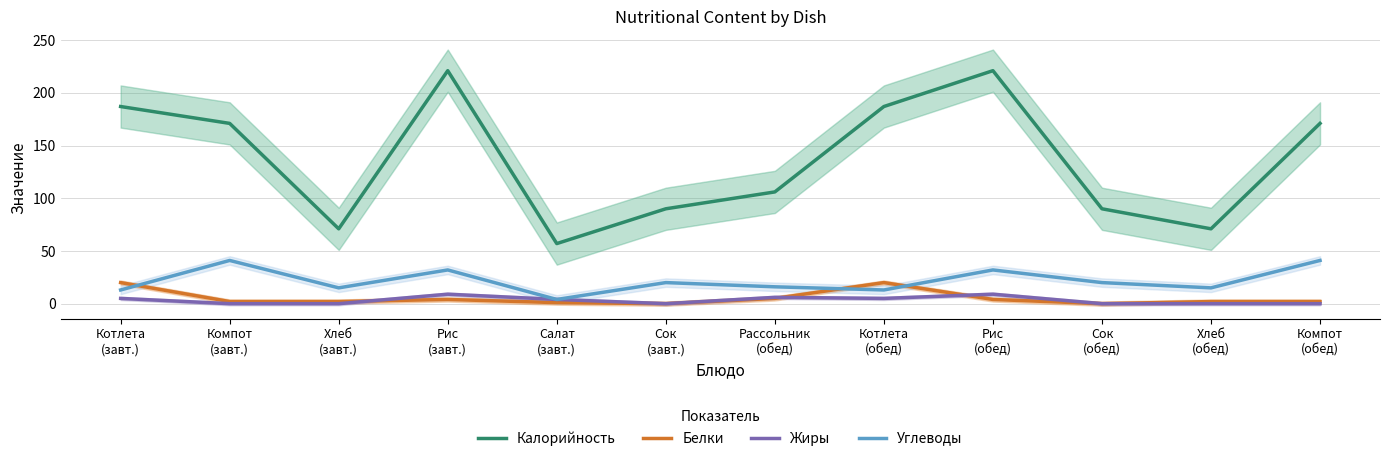

Reading left to right, what are all the values shown in this chart?

Калорийность: Котлета
(завт.)=187	Компот
(завт.)=171	Хлеб
(завт.)=71	Рис
(завт.)=221	Салат
(завт.)=57	Сок
(завт.)=90	Рассольник
(обед)=106	Котлета
(обед)=187	Рис
(обед)=221	Сок
(обед)=90	Хлеб
(обед)=71	Компот
(обед)=171
Белки: Котлета
(завт.)=20	Компот
(завт.)=2	Хлеб
(завт.)=2	Рис
(завт.)=4	Салат
(завт.)=1	Сок
(завт.)=0	Рассольник
(обед)=5	Котлета
(обед)=20	Рис
(обед)=4	Сок
(обед)=0	Хлеб
(обед)=2	Компот
(обед)=2
Жиры: Котлета
(завт.)=5	Компот
(завт.)=0	Хлеб
(завт.)=0	Рис
(завт.)=9	Салат
(завт.)=4	Сок
(завт.)=0	Рассольник
(обед)=6	Котлета
(обед)=5	Рис
(обед)=9	Сок
(обед)=0	Хлеб
(обед)=0	Компот
(обед)=0
Углеводы: Котлета
(завт.)=13	Компот
(завт.)=41	Хлеб
(завт.)=15	Рис
(завт.)=32	Салат
(завт.)=4	Сок
(завт.)=20	Рассольник
(обед)=16	Котлета
(обед)=13	Рис
(обед)=32	Сок
(обед)=20	Хлеб
(обед)=15	Компот
(обед)=41